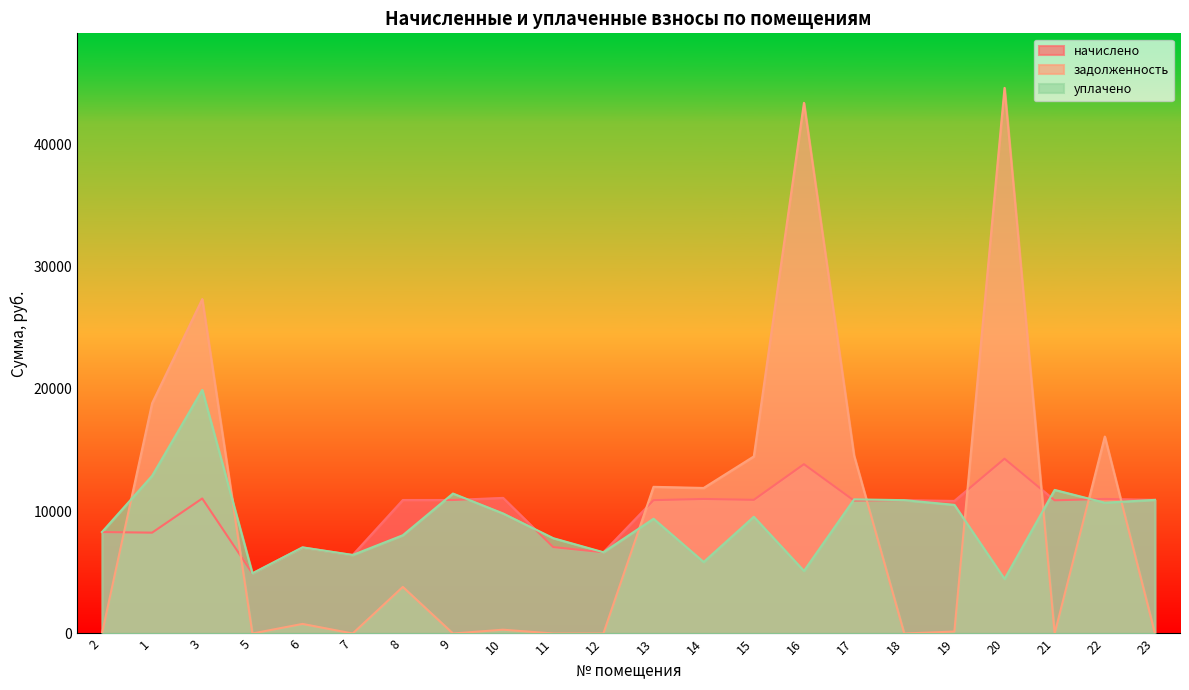

What are all the series names shown in the legend?

начислено, задолженность, уплачено